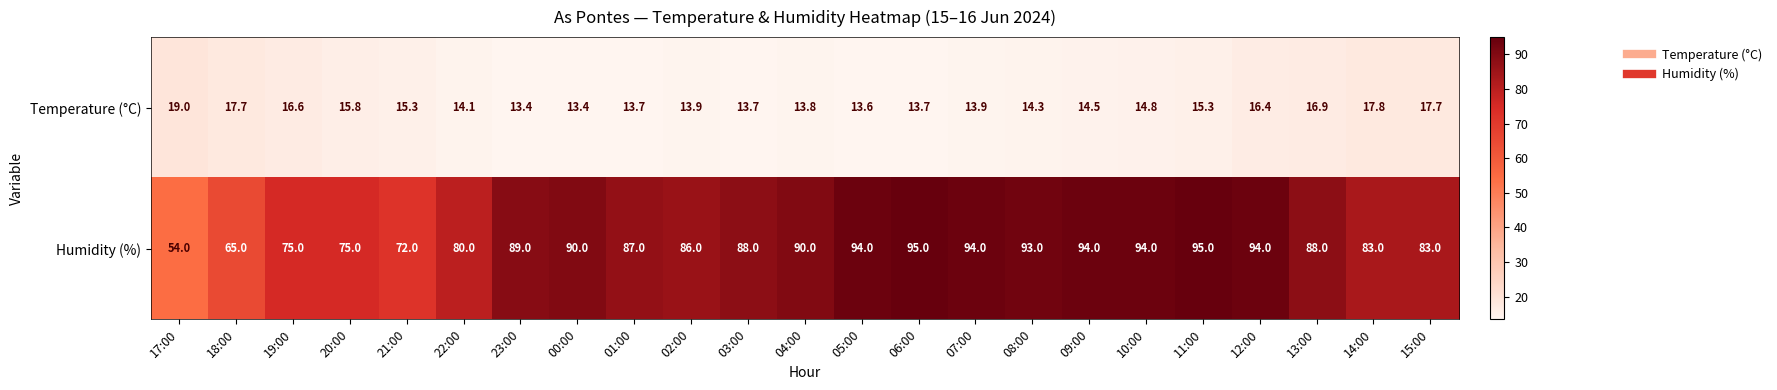

What is the spread (max minus min) of values at 06:00?

81.3